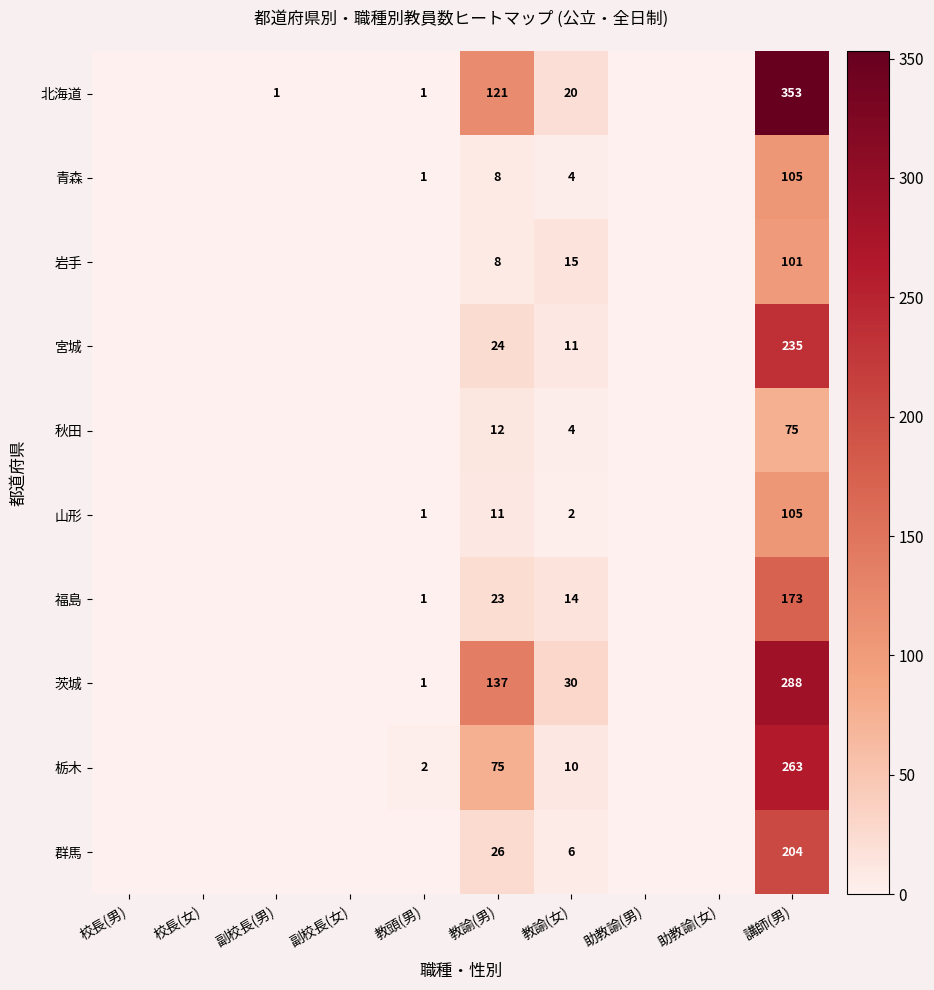

List the labels in order of 群馬 value, largest first.

講師(男), 教諭(男), 教諭(女), 校長(男), 校長(女), 副校長(男), 副校長(女), 教頭(男), 助教諭(男), 助教諭(女)